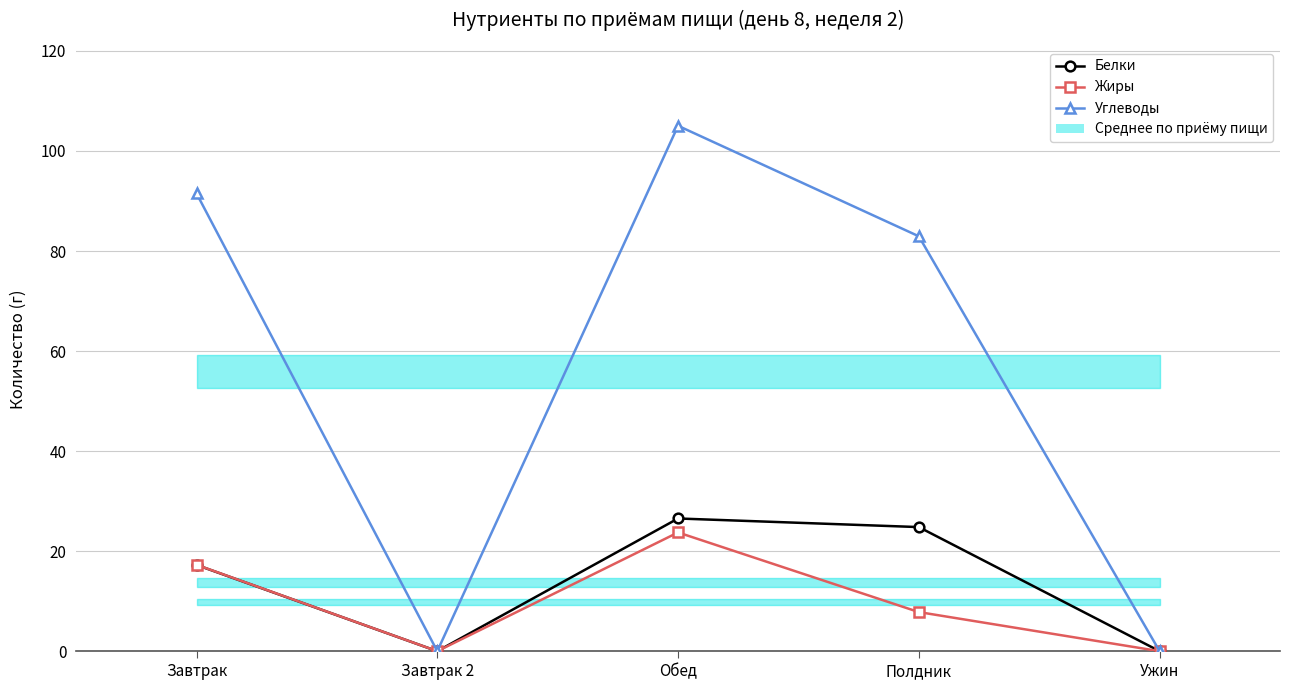

What is the average value of the Белки series?

13.7